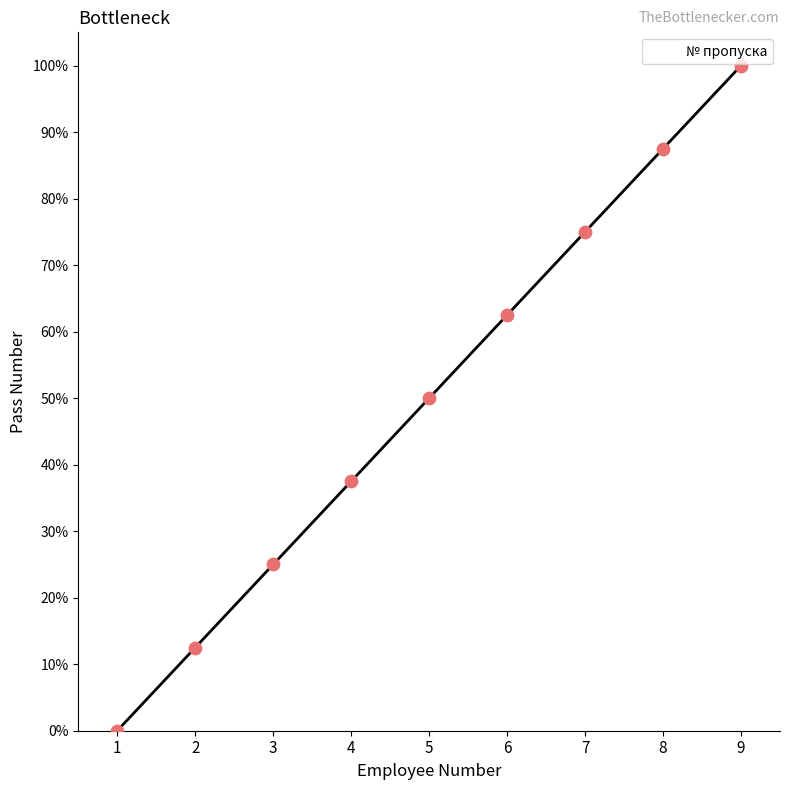

Between 4 and 5, which is larger?

5